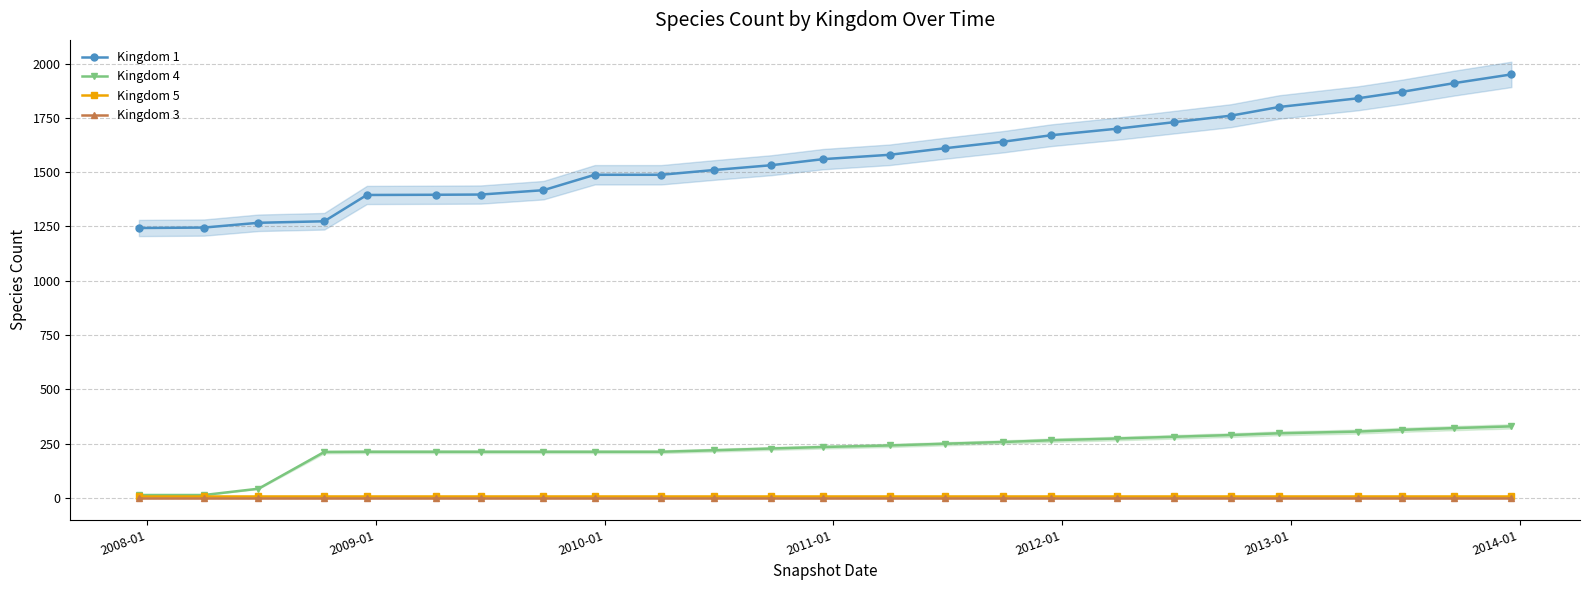

True or false: Kingdom 3 has more than 0 interior local peaks.

False